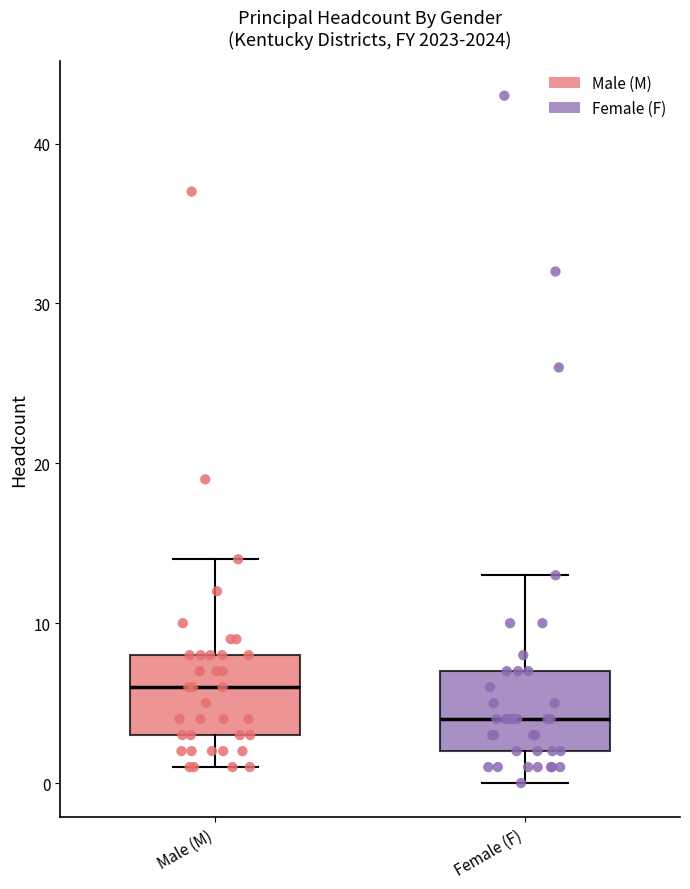

Which box has the lowest median line?

Female (F)